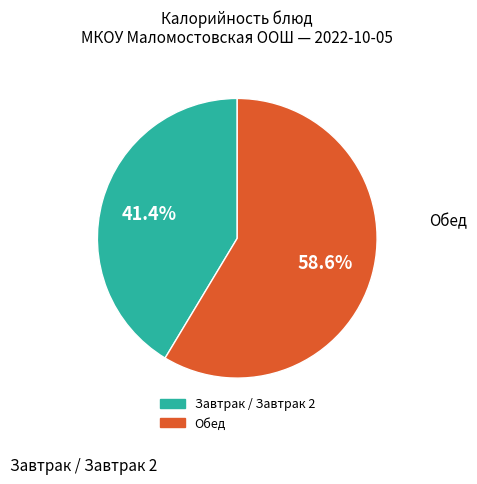

Does any single category account for the majority?

Yes